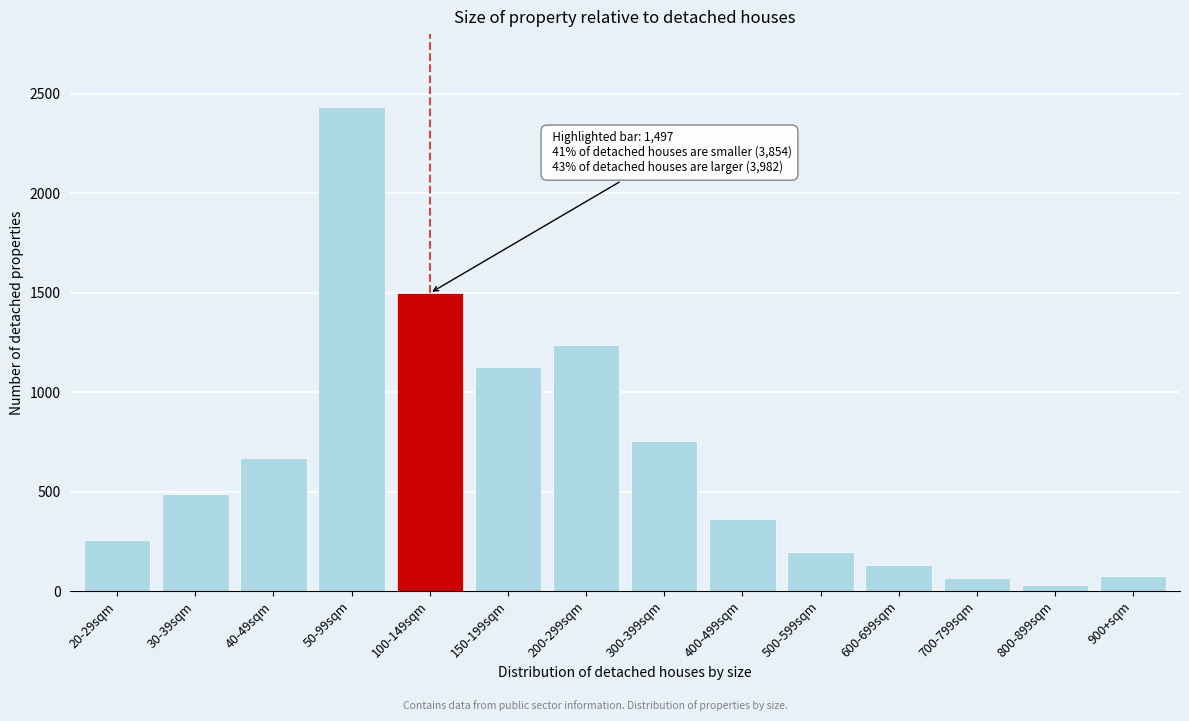

What is the greatest value displayed?

2434